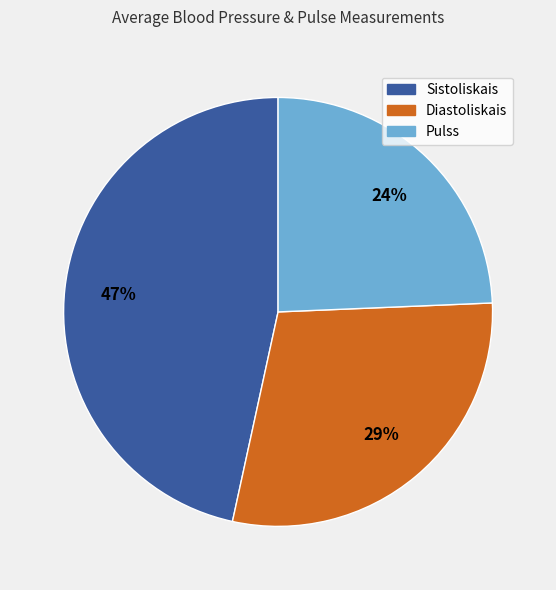

Which slice is the largest?

Sistoliskais